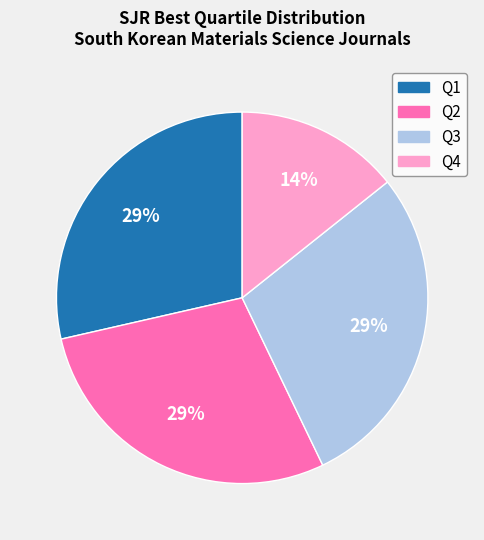

Approximately how many times larger is the value at Q4 compared to Q2?

0.5